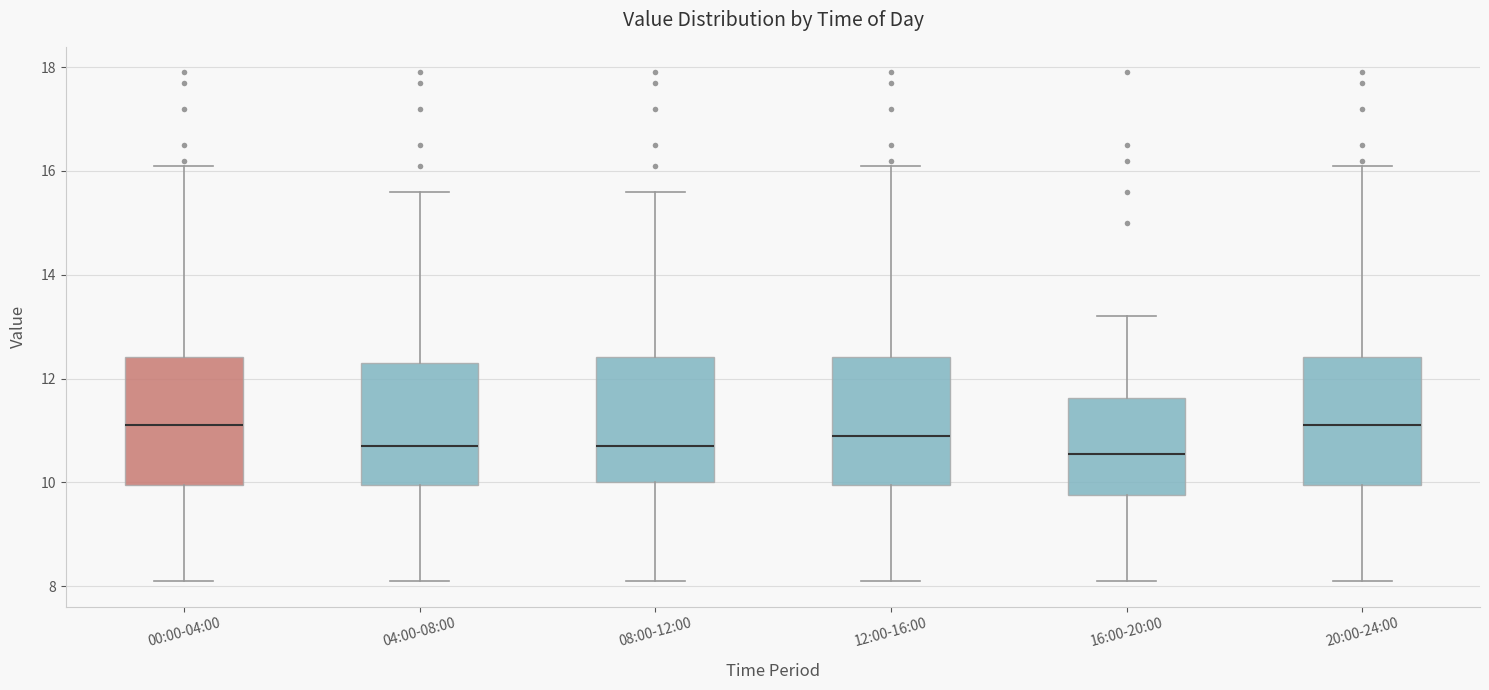

Where does the median line of the box for 20:00-24:00 sit on the y-axis? The values are not printed on the chart, so give them approximately, as read against the axis.

11.2